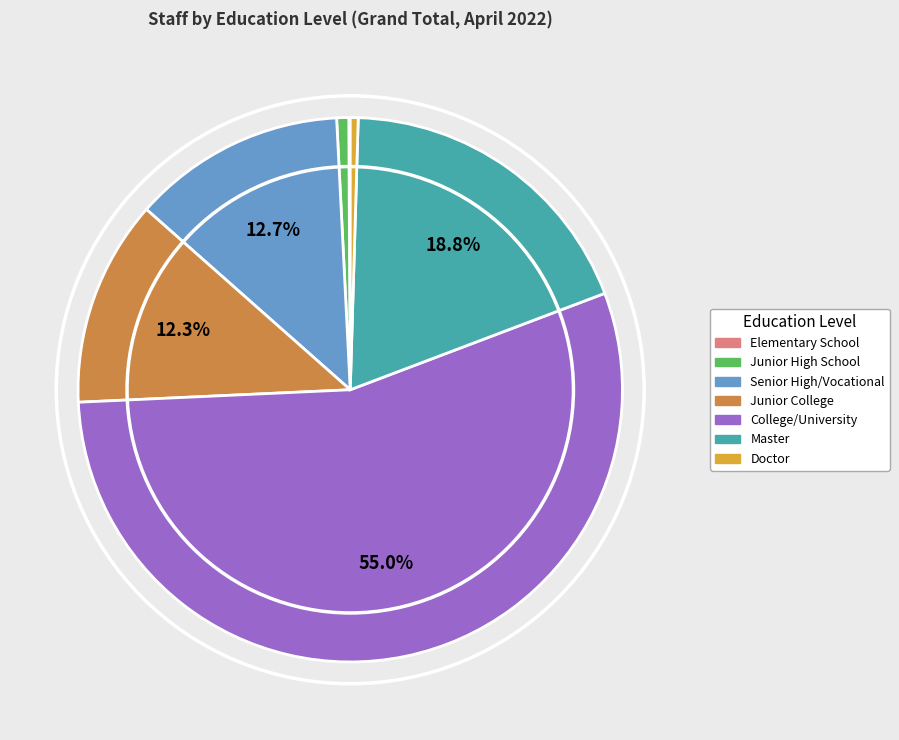

Which slice is the largest?

College/University